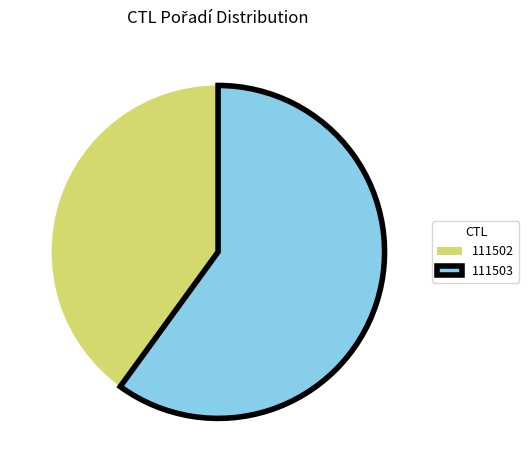

Which category has the biggest portion of the pie?

111503